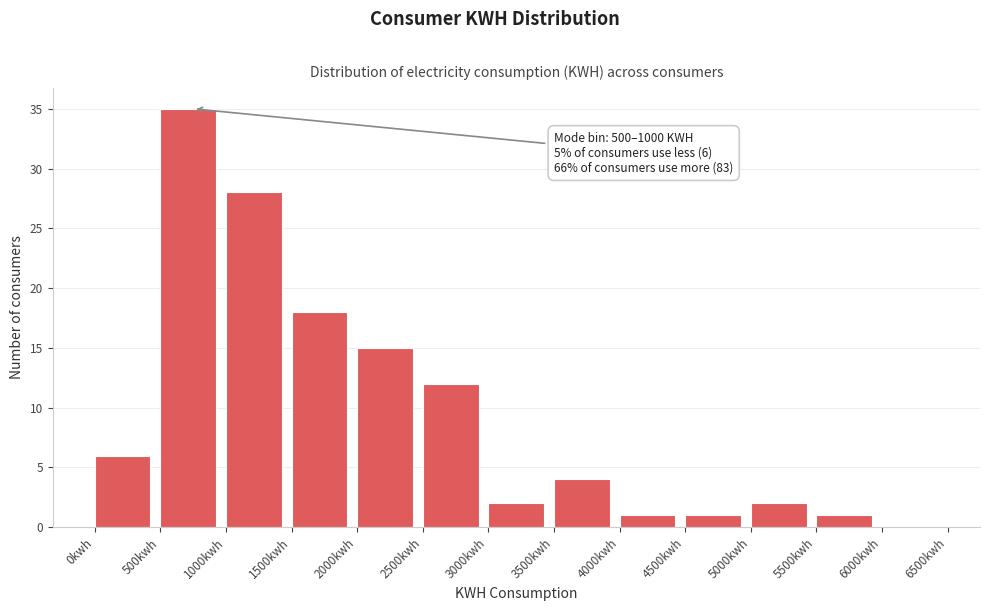

Which range on the x-axis has the tallest bar?

500 to 1000